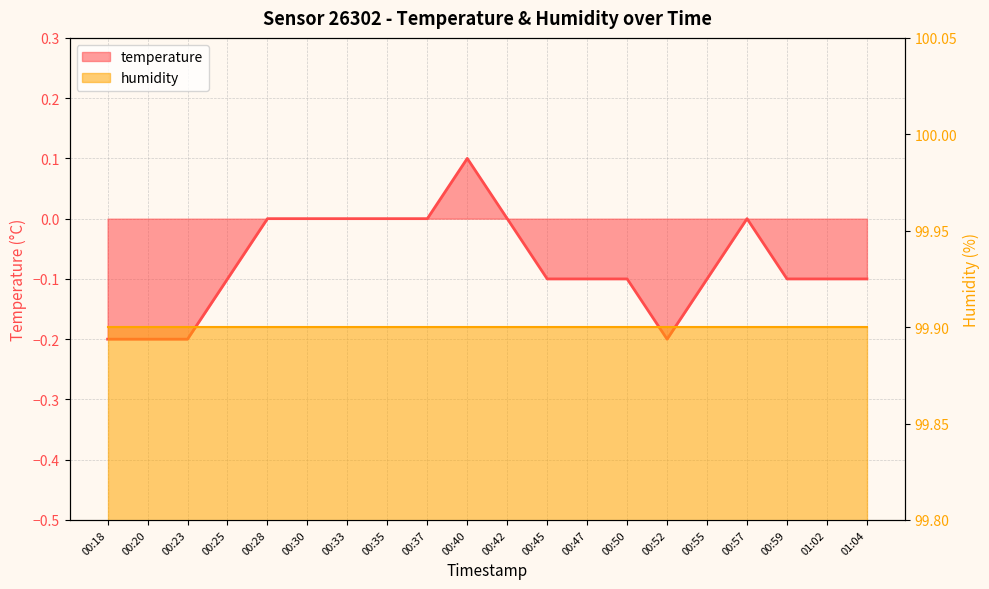

Reading left to right, transcribe all the data shown in this chart.

00:18=-0.2	00:20=-0.2	00:23=-0.2	00:25=-0.1	00:28=0.0	00:30=0.0	00:33=0.0	00:35=0.0	00:37=0.0	00:40=0.1	00:42=0.0	00:45=-0.1	00:47=-0.1	00:50=-0.1	00:52=-0.2	00:55=-0.1	00:57=0.0	00:59=-0.1	01:02=-0.1	01:04=-0.1